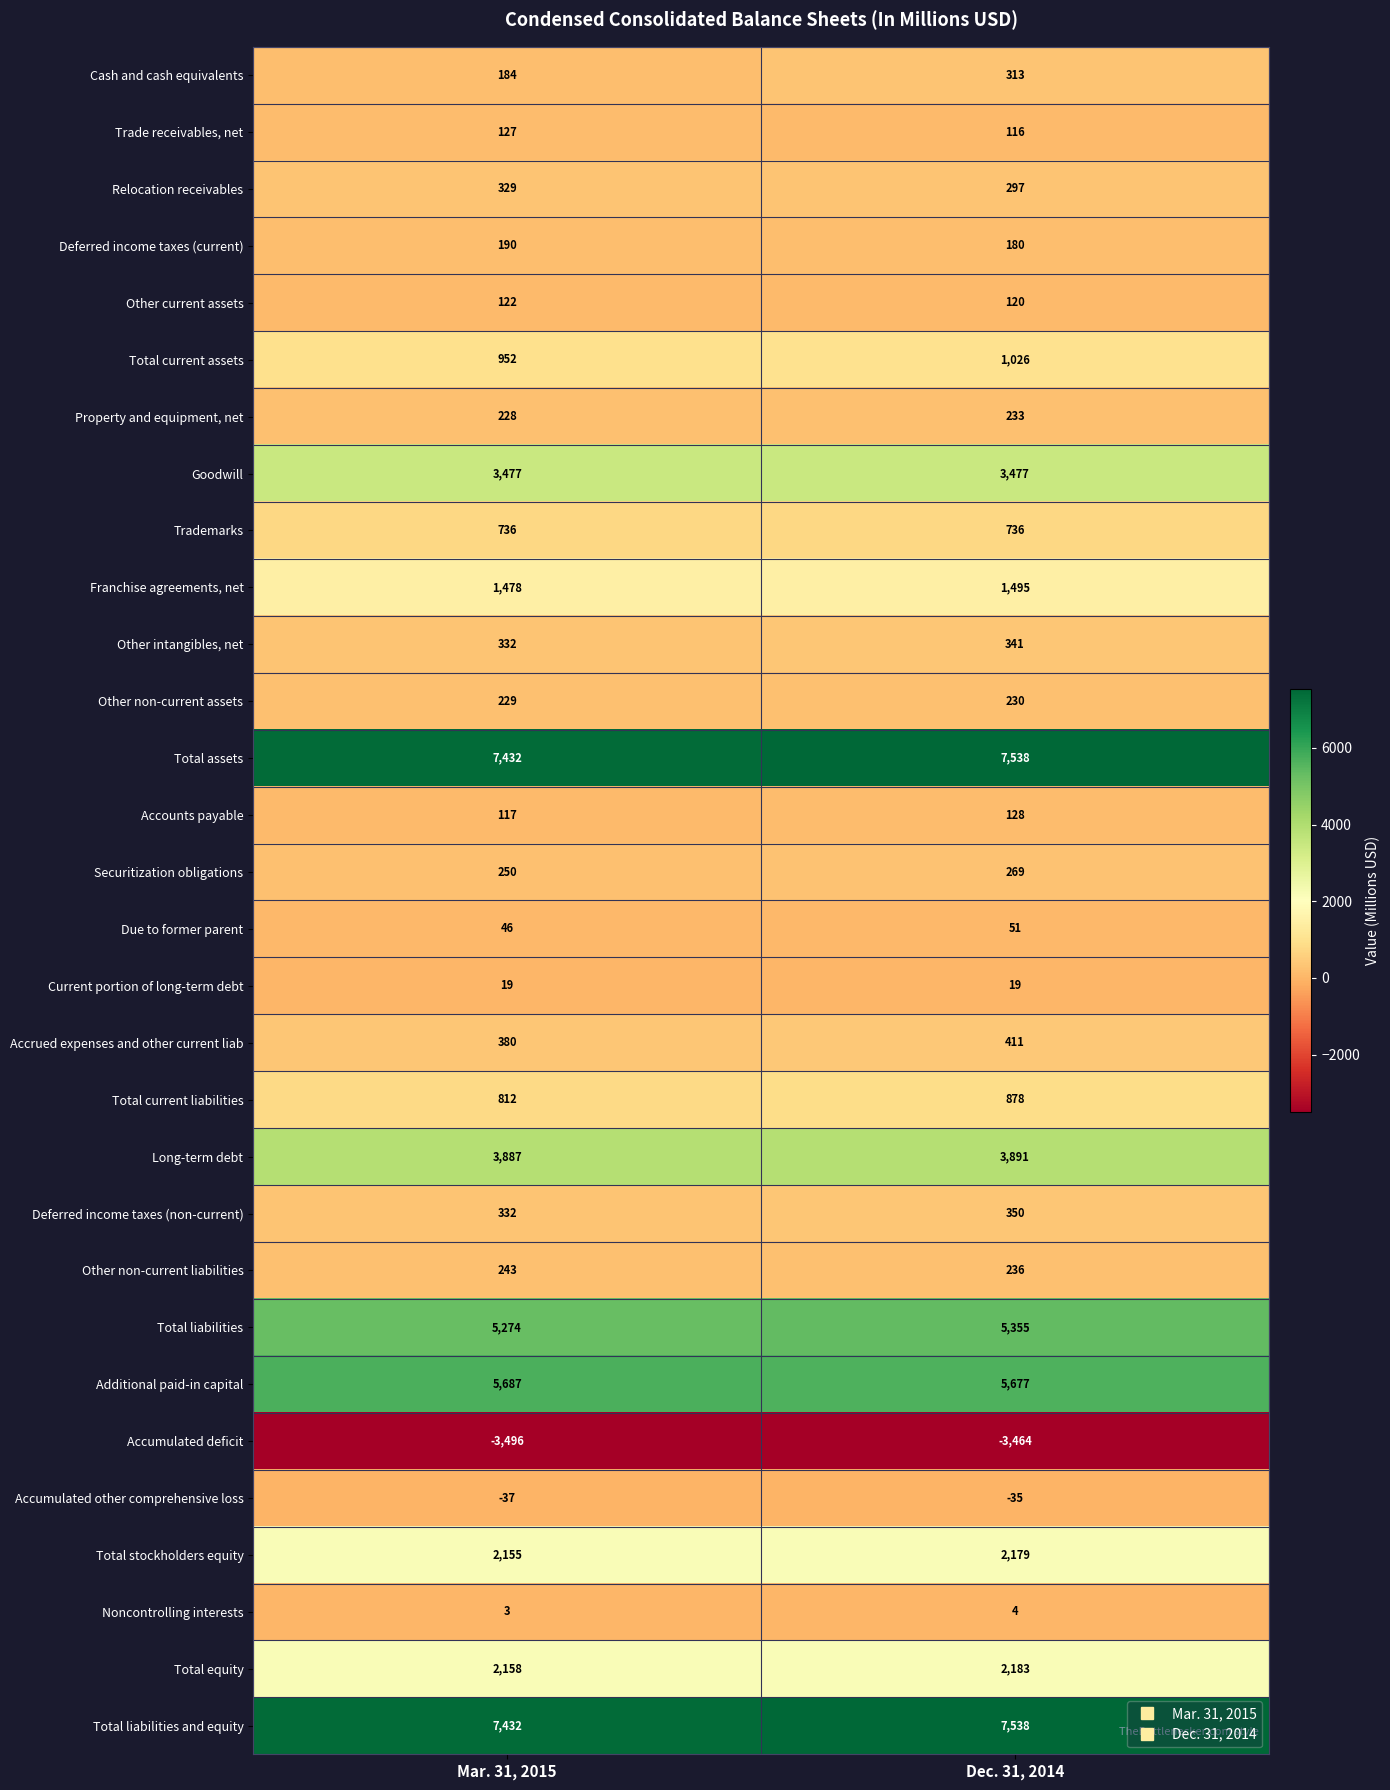

The value of Franchise agreements, net at Dec. 31, 2014 is 1970. True or false?

False